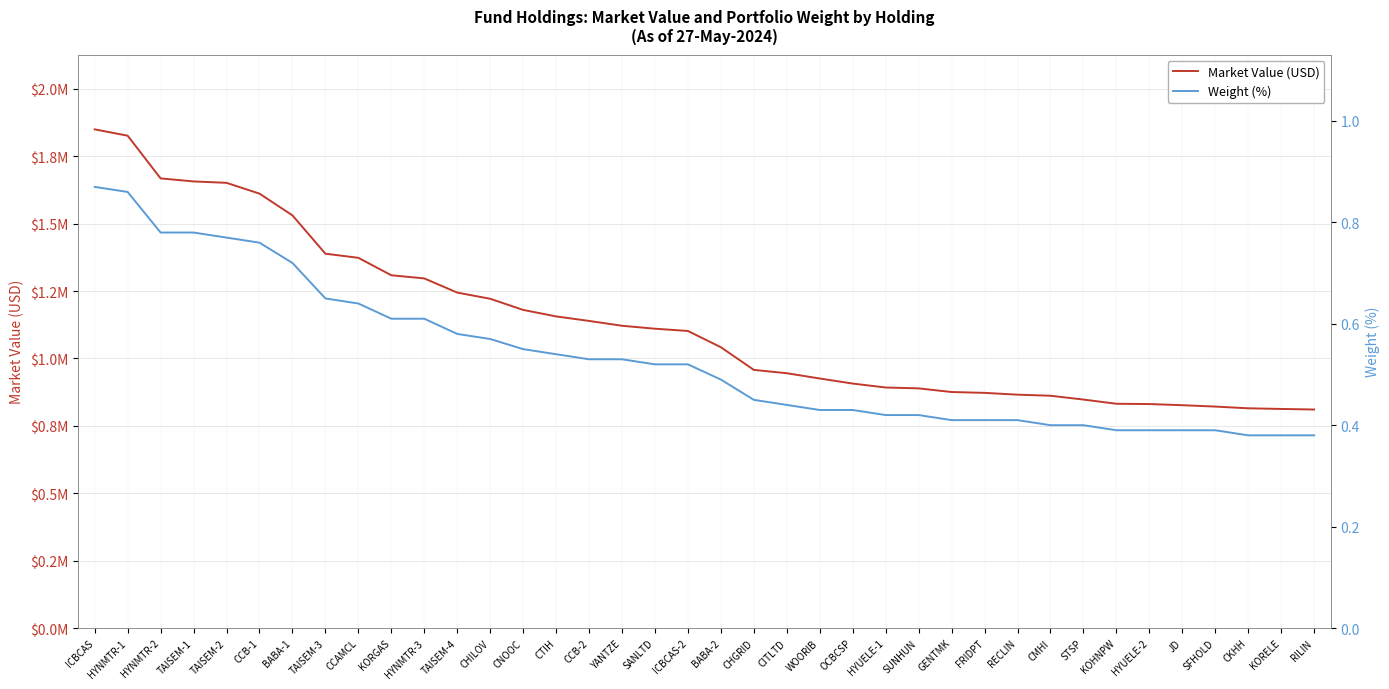

At how many categories does at least one series exceed 1818148?

2